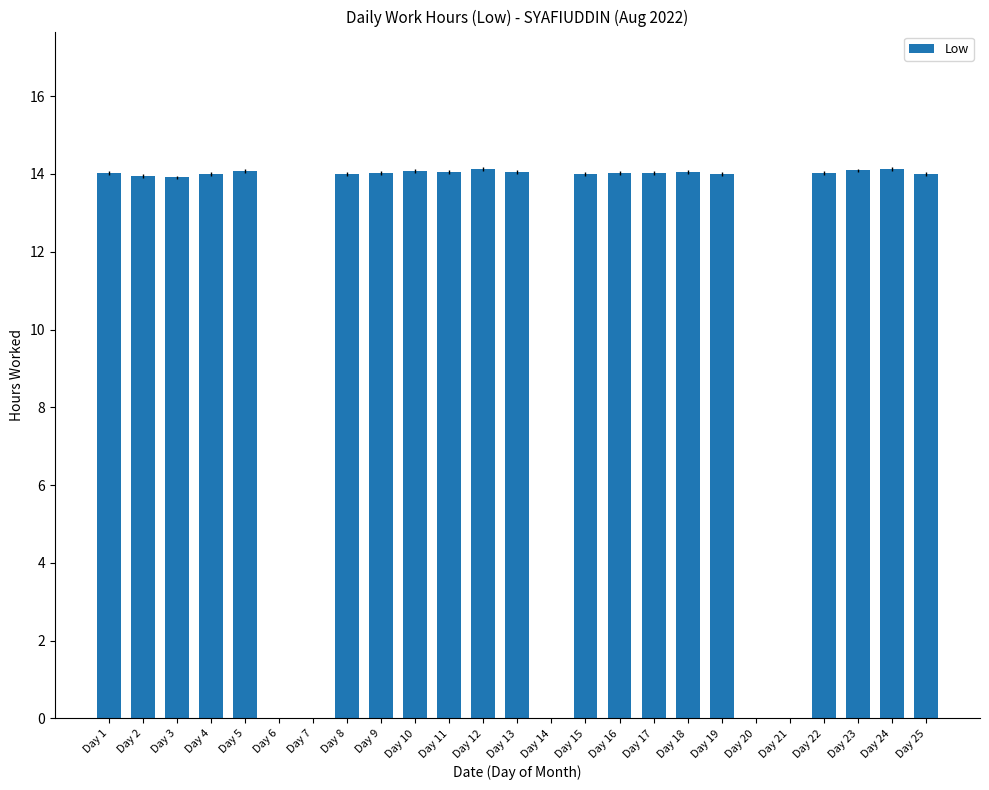

What is the greatest value displayed?

14.1